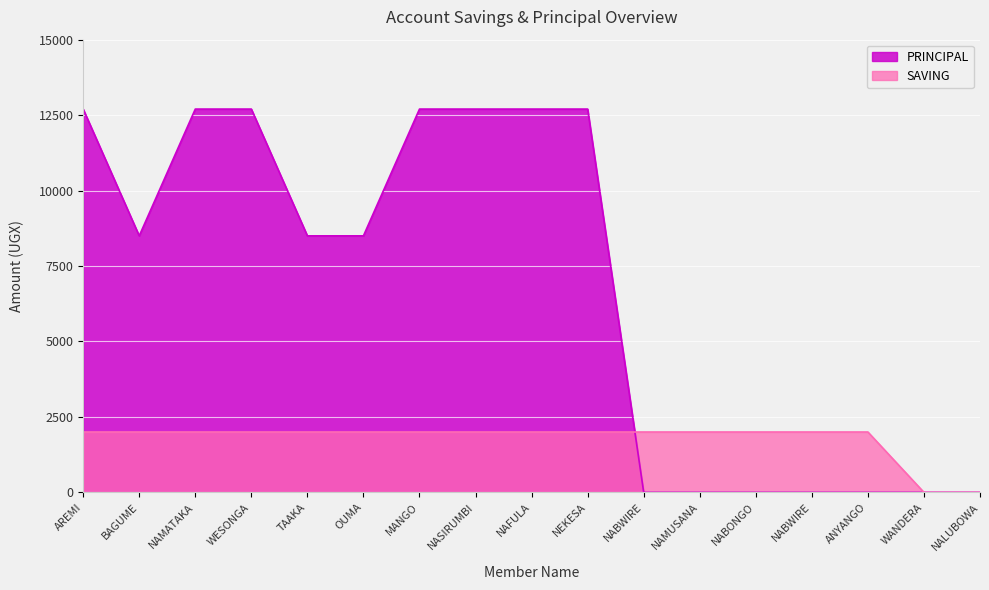

Reading left to right, what are all the values shown in this chart?

SAVING: 2000	2000	2000	2000	2000	2000	2000	2000	2000	2000	2000	2000	2000	2000	2000	0	0
PRINCIPAL: 12700	8500	12700	12700	8500	8500	12700	12700	12700	12700	0	0	0	0	0	0	0